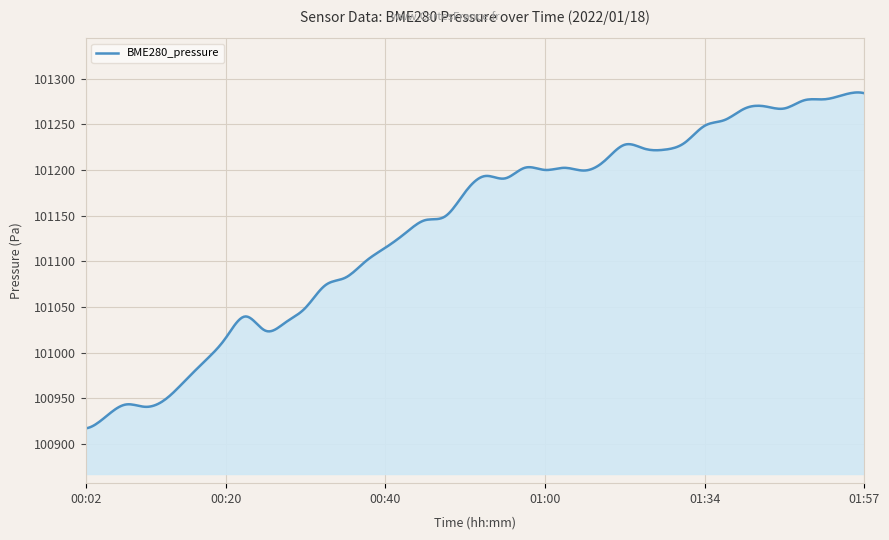

What is the difference between the maximum and minimum values?

367.6